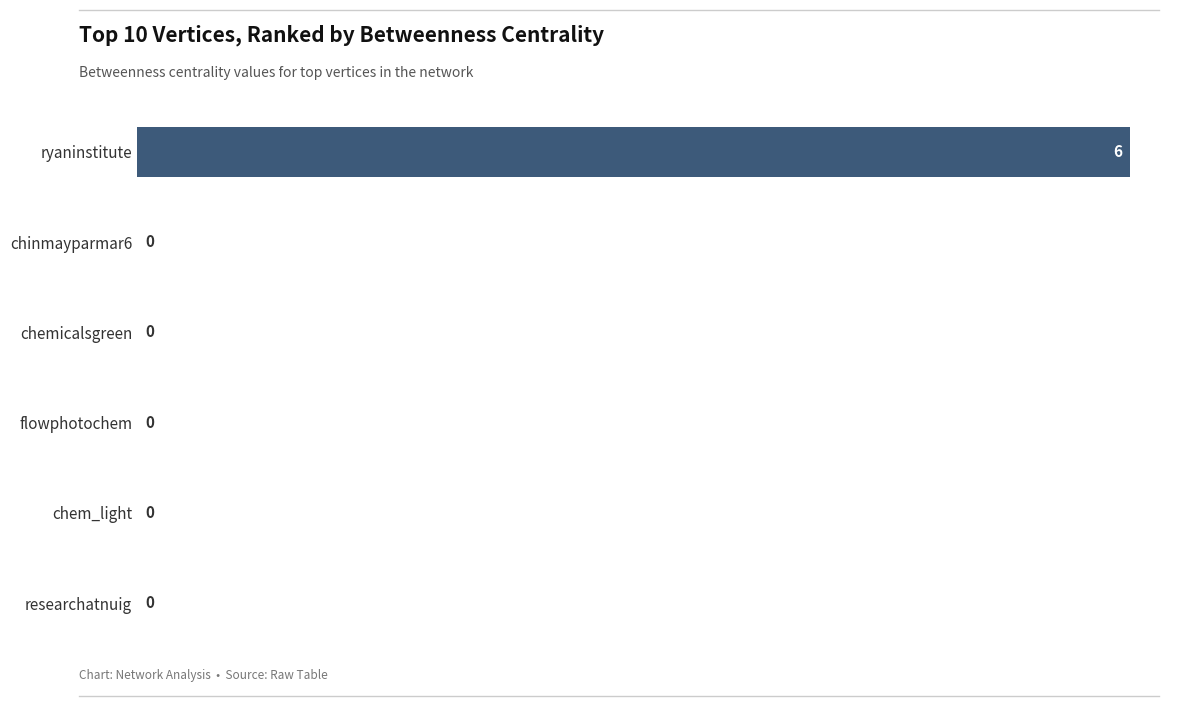

What is the sum of all values?

6